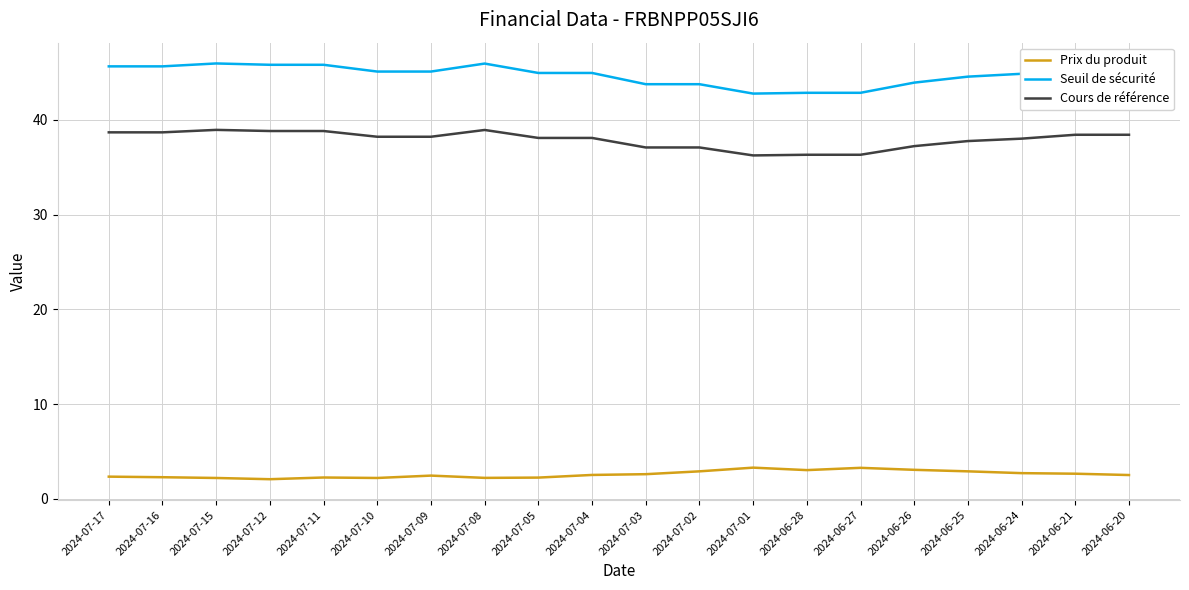

What is the difference between the maximum and minimum values in the Prix du produit series?

1.2